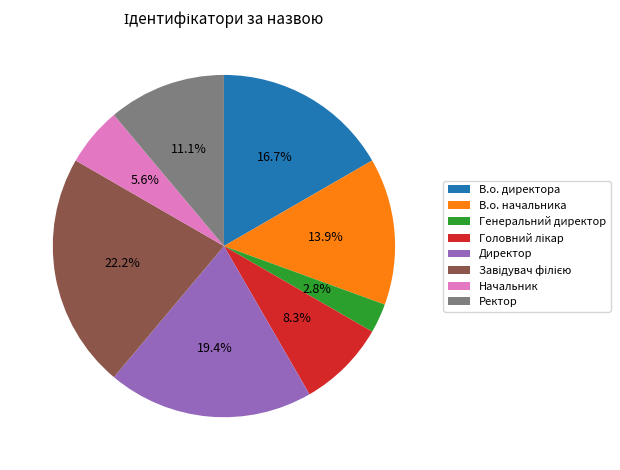

Is there a majority slice in this chart?

No